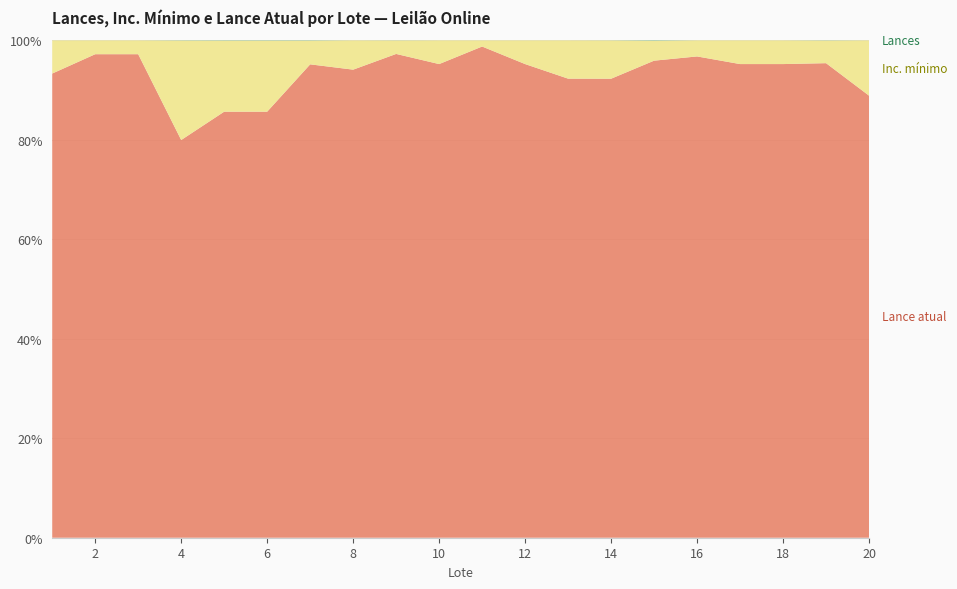

Reading left to right, list all the values displayed in this chart.

Lances: 1=0	2=0	3=0	4=1	5=1	6=1	7=3	8=1	9=4	10=0	11=0	12=0	13=0	14=1	15=10	16=0	17=0	18=0	19=2	20=0
Inc. mínimo: 1=5000	2=1000	3=1000	4=500	5=250	6=250	7=250	8=5000	9=500	10=500	11=500	12=500	13=250	14=500	15=500	16=500	17=250	18=250	19=250	20=150
Lance atual: 1=70000	2=35000	3=35000	4=2000	5=1500	6=1500	7=5000	8=80000	9=18000	10=10000	11=40000	12=10000	13=3000	14=6000	15=12000	16=15000	17=5000	18=5000	19=5250	20=1200